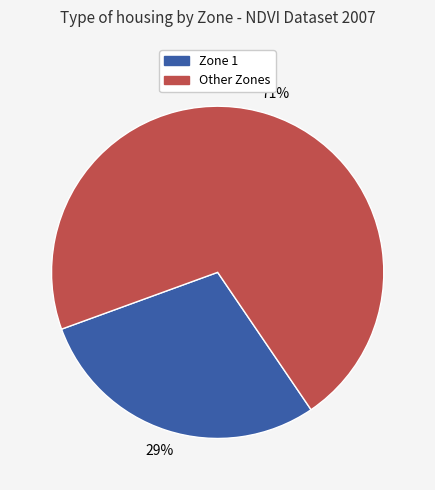

How many slices are in this pie chart?

2